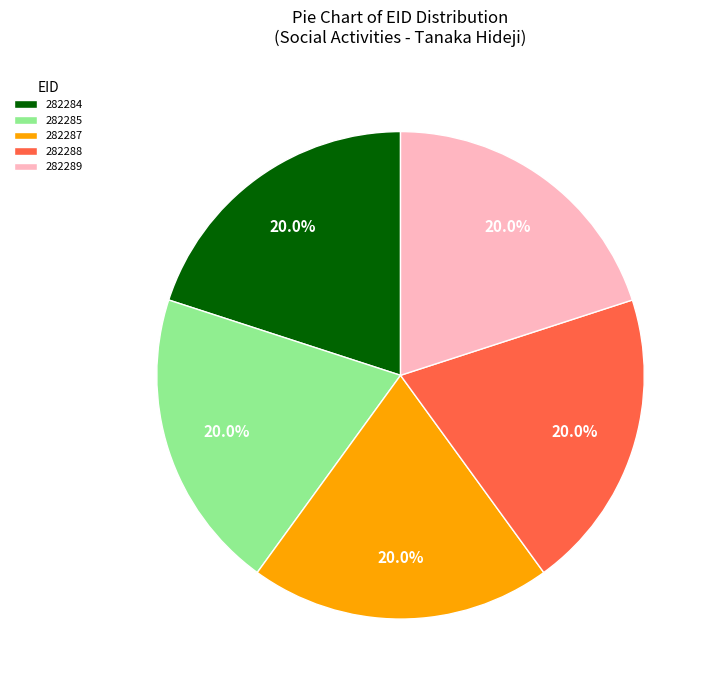

Combined, what portion of the pie is 282284 and 282287?

40.0%